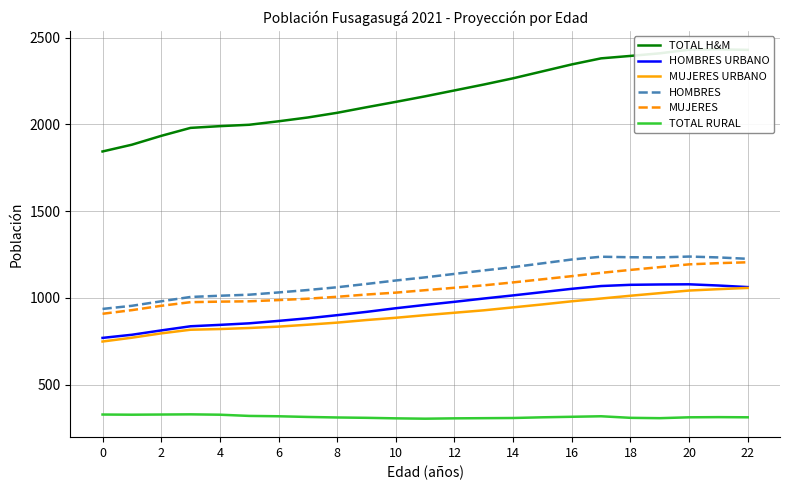

What is the difference between the TOTAL H&M values at 14 and 15?

40